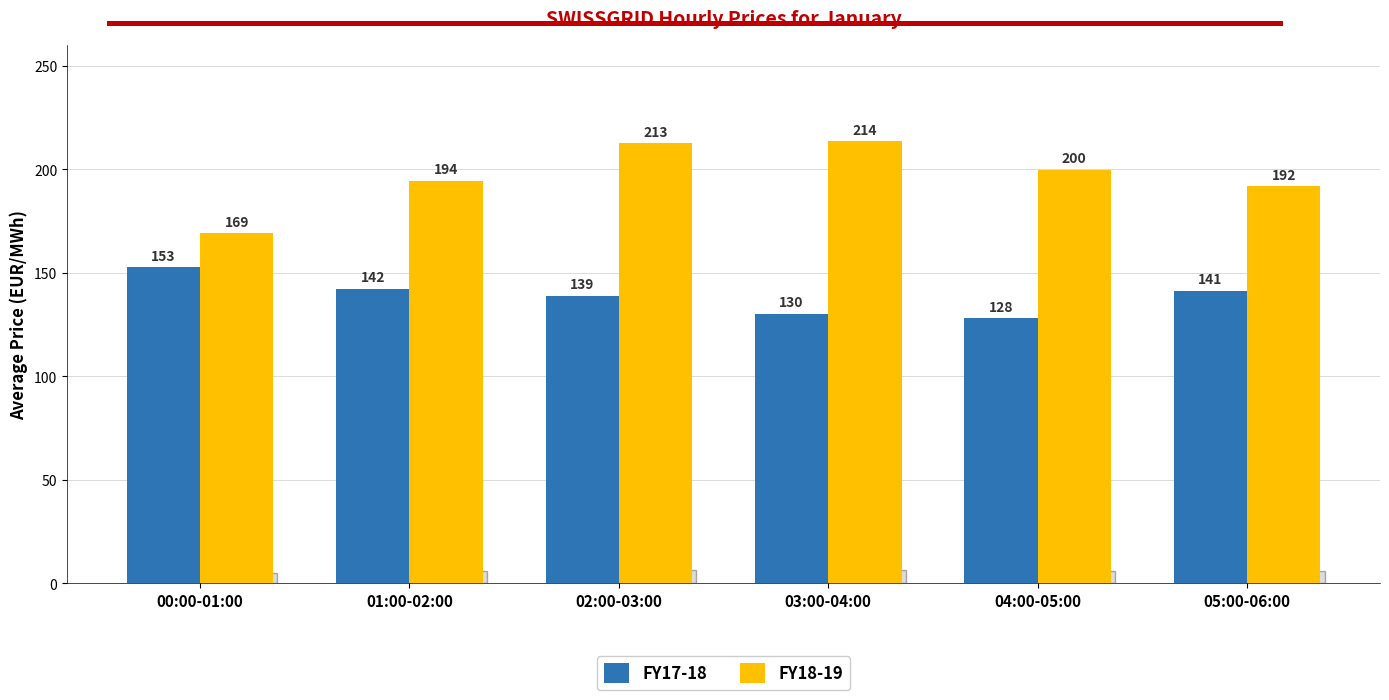

What is the spread (max minus min) of values at 02:00-03:00?

73.7